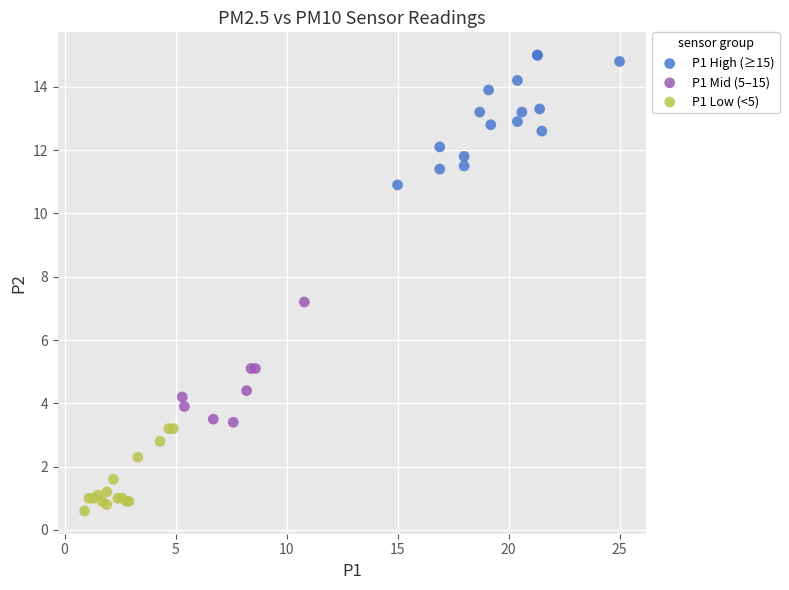

Which series contains the highest Y value?

P1 High (≥15)